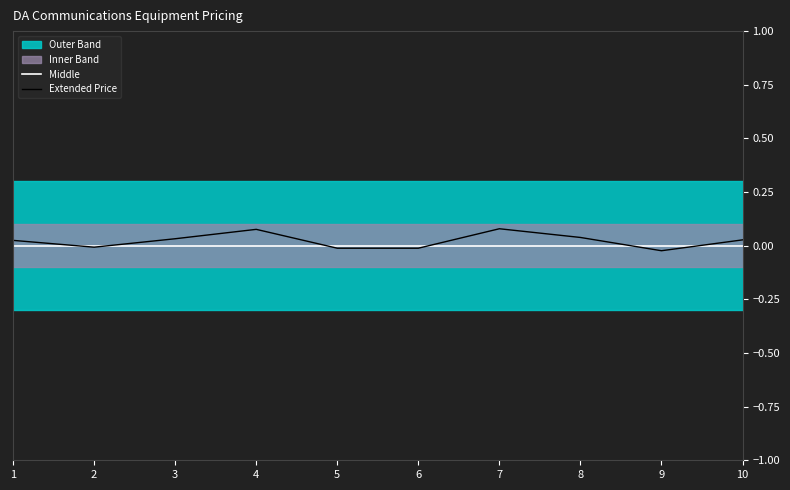

Rank the categories by Extended Price value from highest to lowest.

7, 4, 8, 3, 10, 1, 2, 6, 5, 9